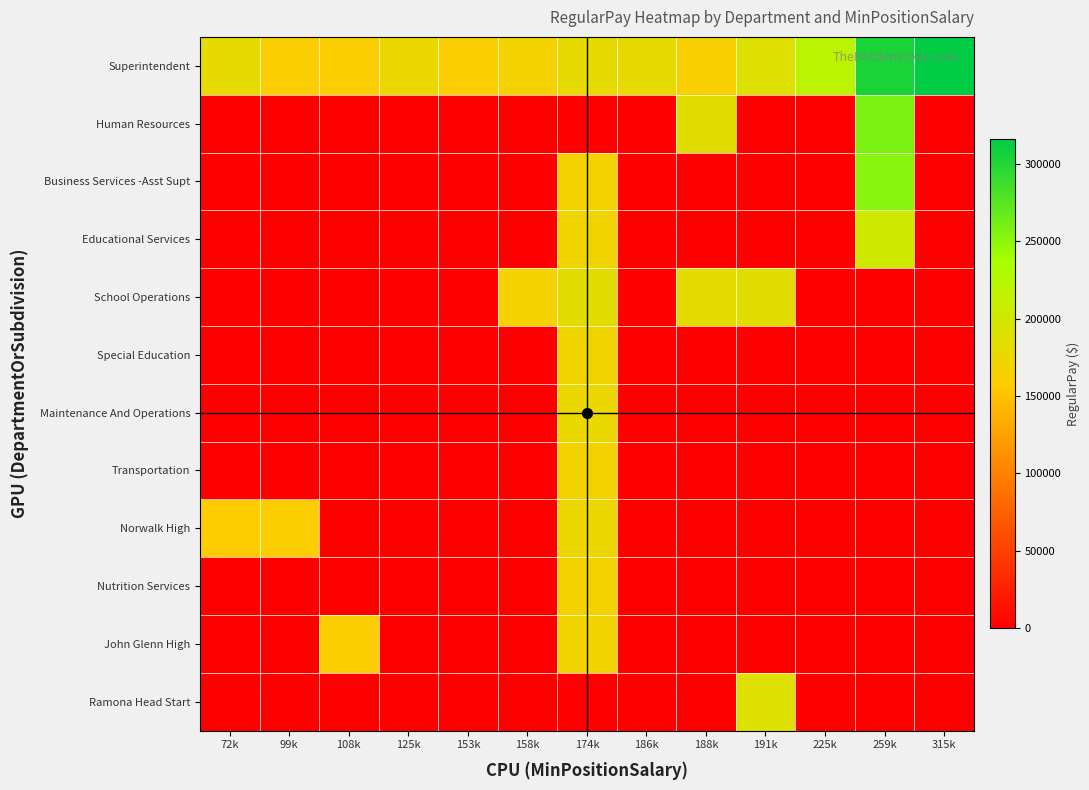

Which has a higher value, 188k or 99k?

188k